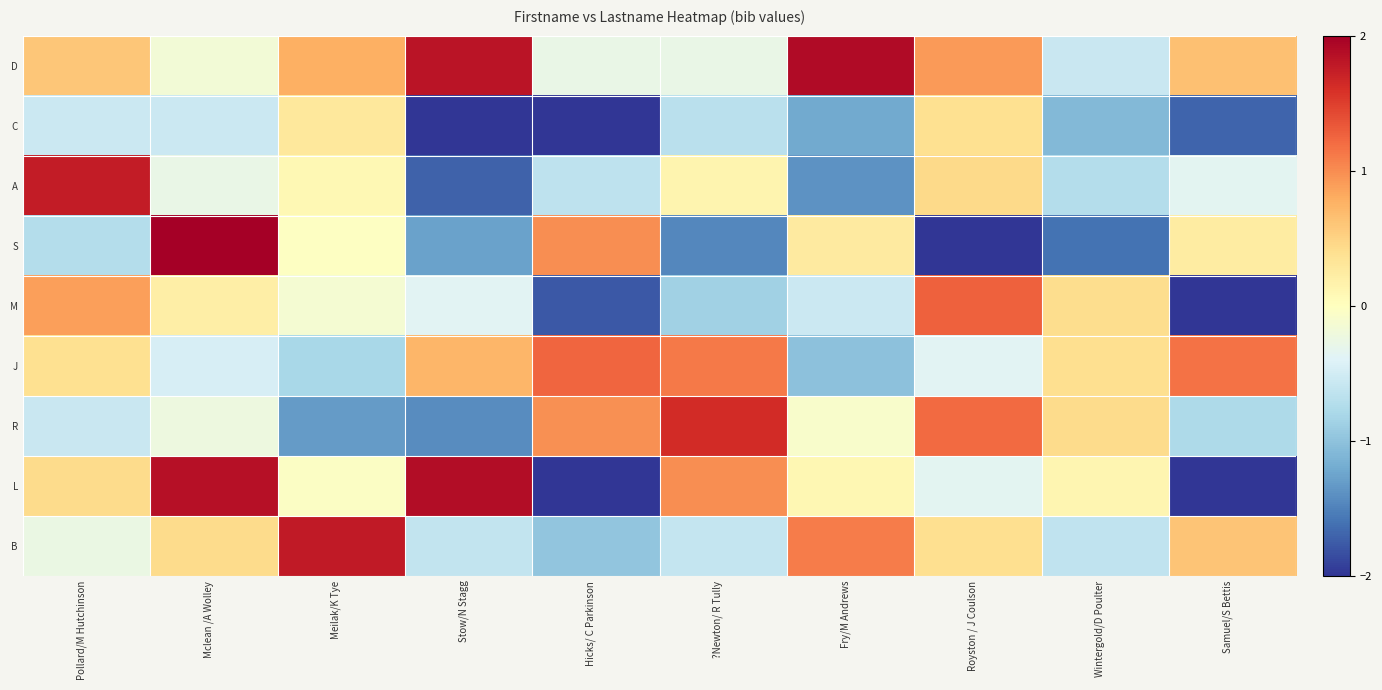

Which series has the largest range (max minus min)?

L